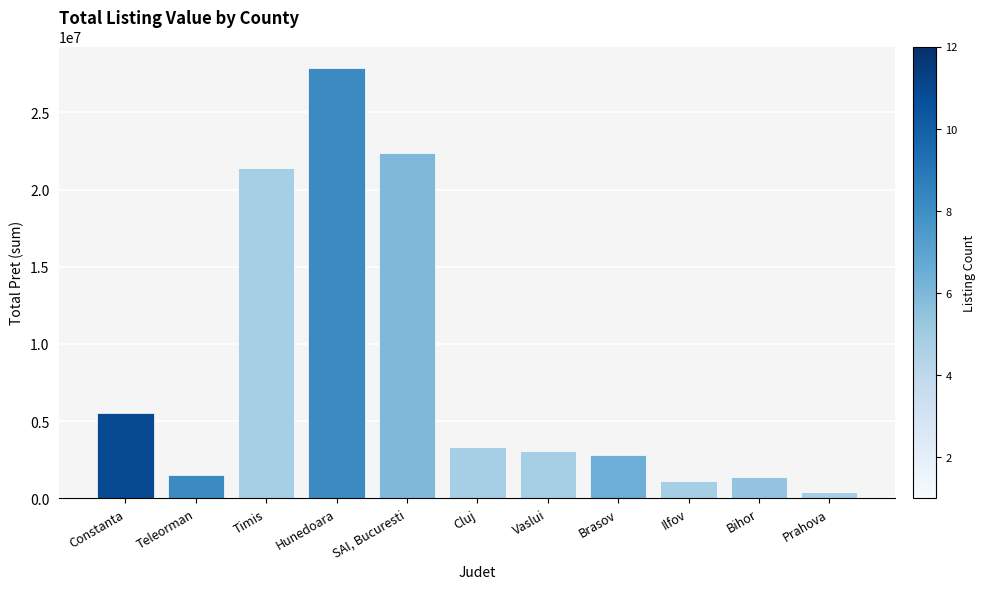

Does the chart contain any negative values?

No